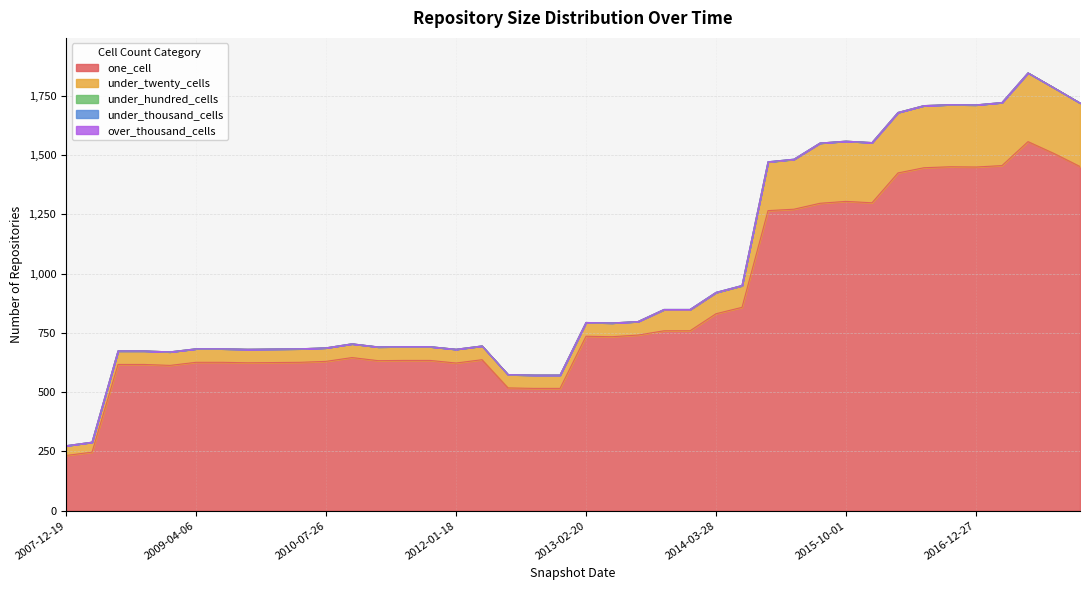

At which label is under_twenty_cells closest to 165?

2015-01-19